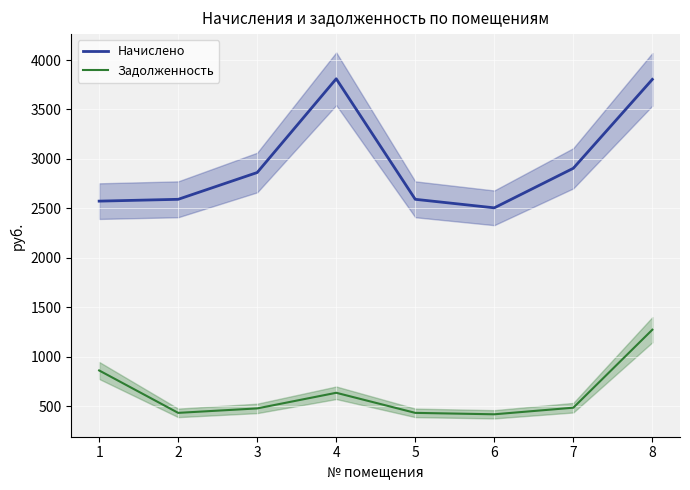

What is the greatest value displayed?

3810.5